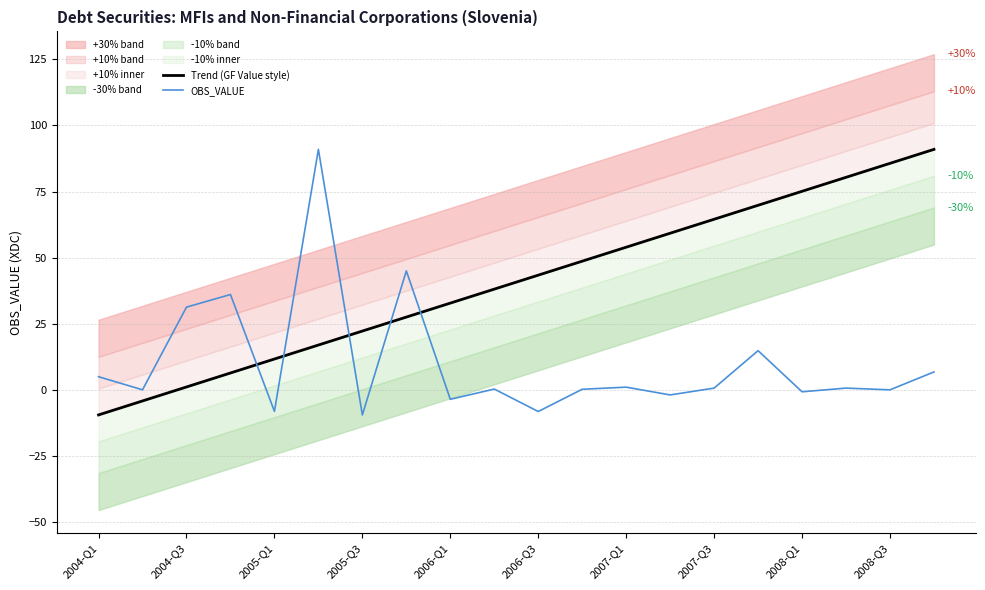

What is the minimum value for OBS_VALUE?

-9.5